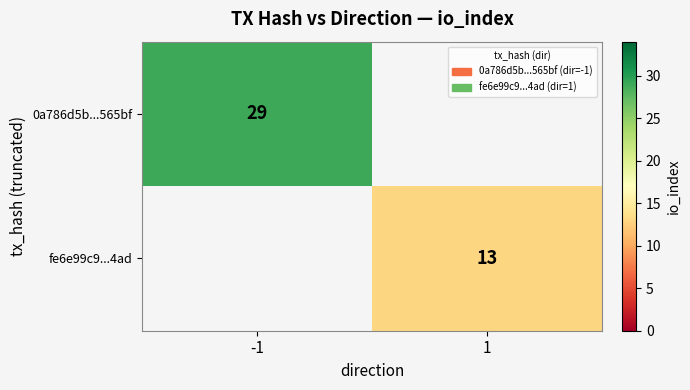

At which category does the chart reach its minimum across all series?

1